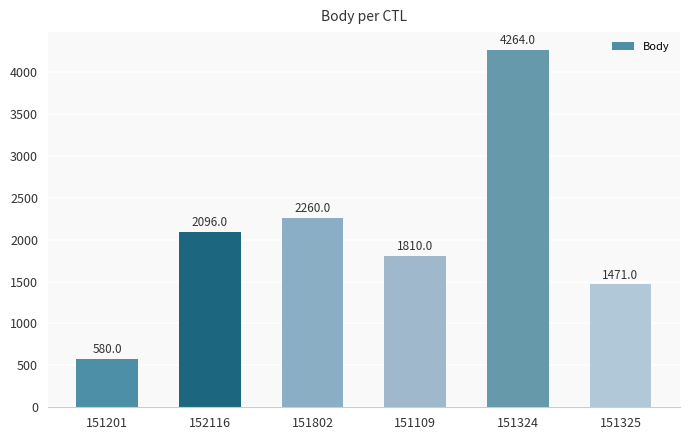

What is the difference between the values at 151802 and 151201?

1680